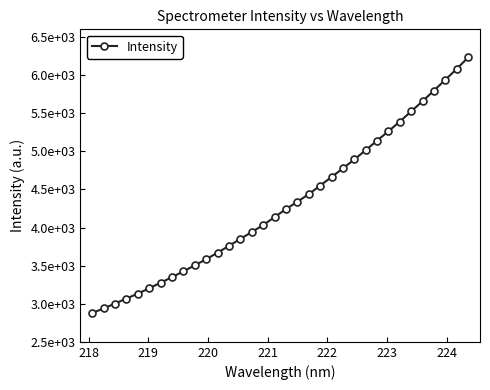

Does the chart have visible grid lines?

No